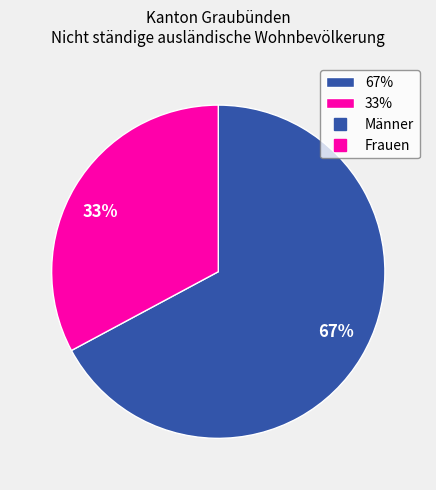

Is the sum of 67% and 33% greater than half?

Yes